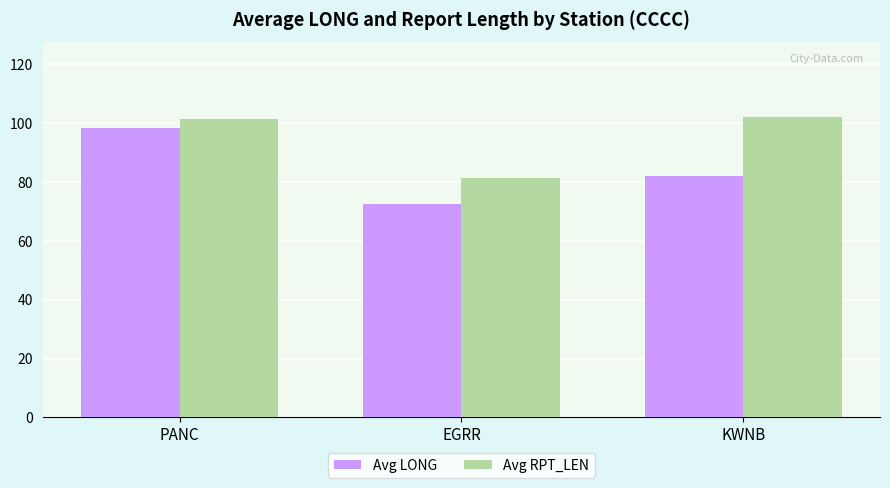

What are all the series names shown in the legend?

Avg LONG, Avg RPT_LEN